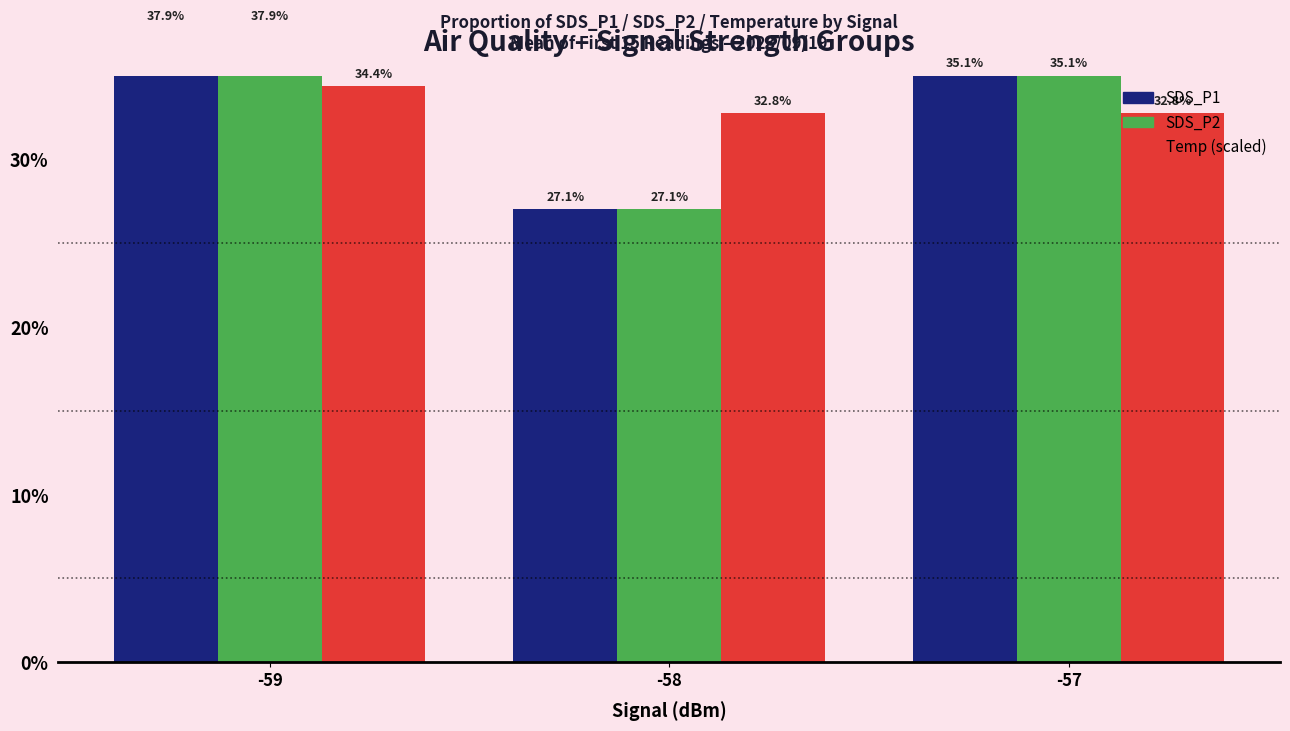

What is the sum of the SDS_P2 values at -59 and -57?

0.7